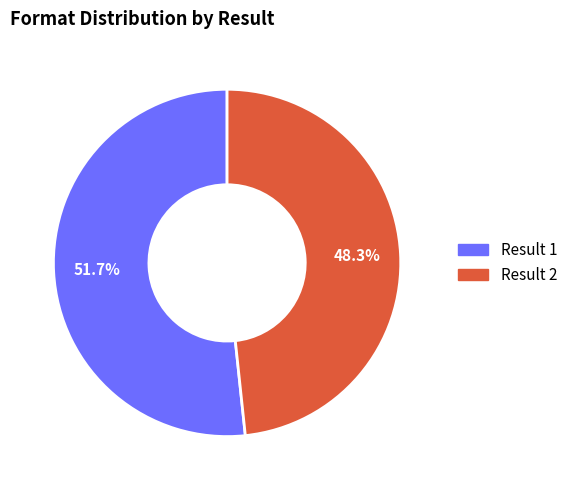

Is there a majority slice in this chart?

Yes